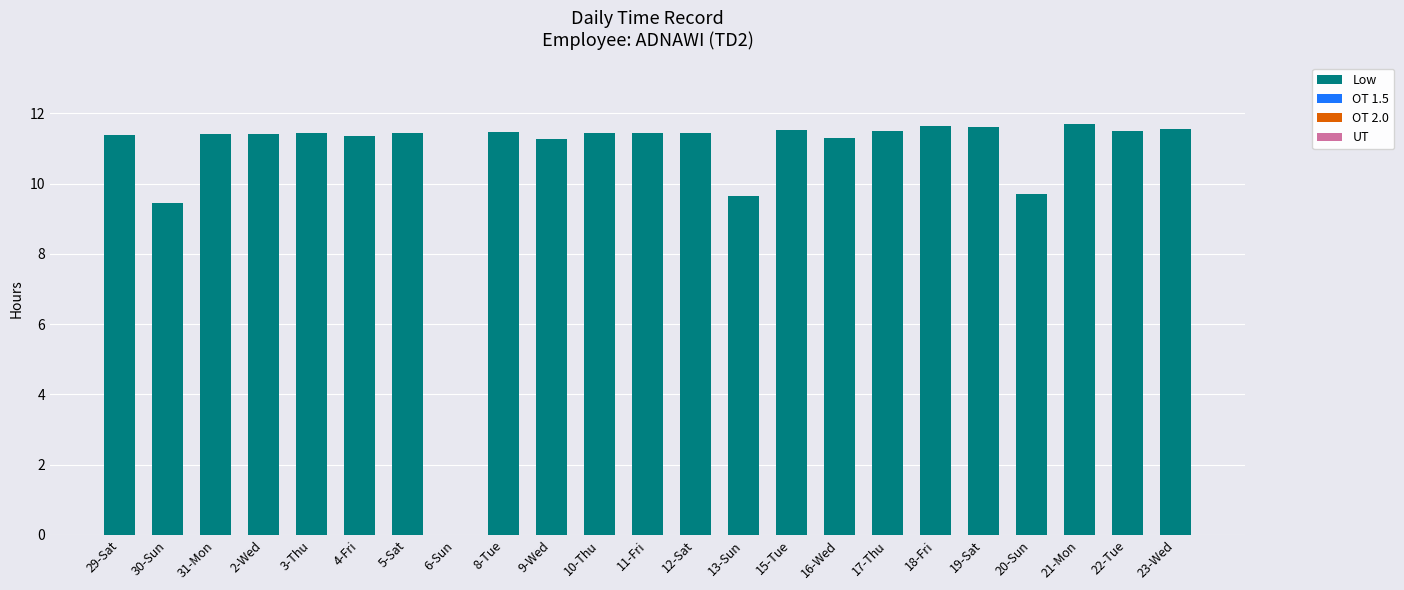

Between 23-Wed and 10-Thu, which is larger?

23-Wed